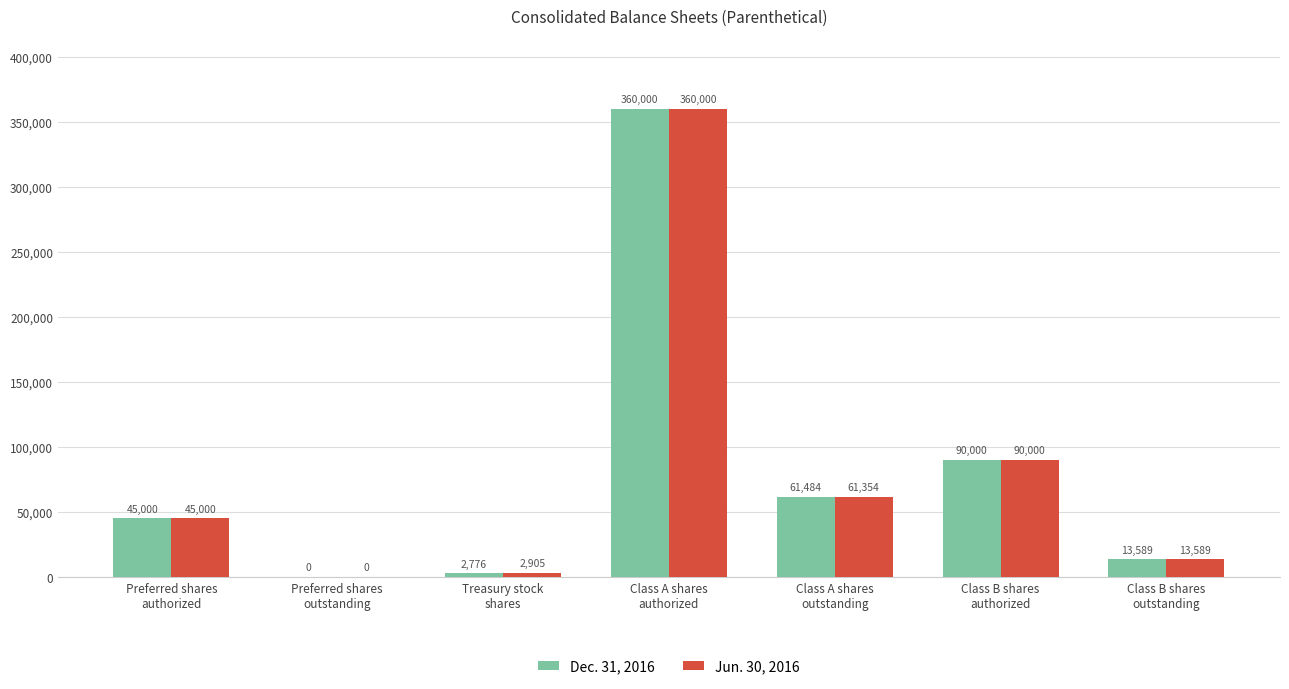

What is the greatest value displayed?

360000